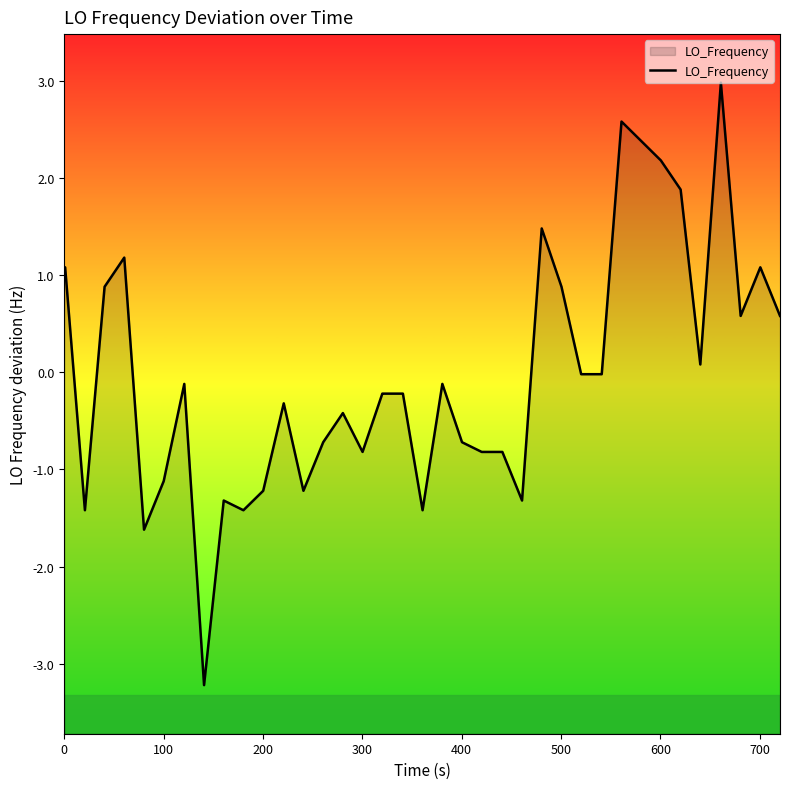

What is the difference between the maximum and minimum values?

6.2